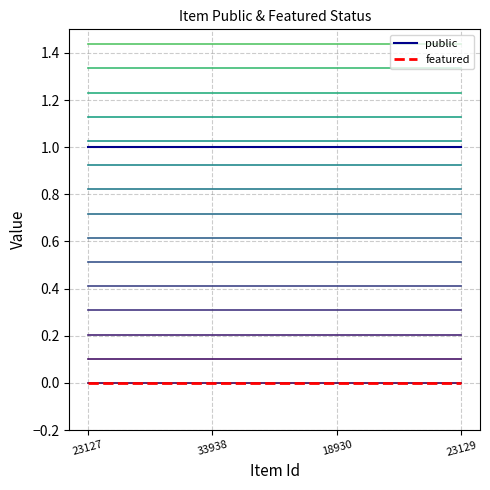

True or false: line_19 has a value of 2.7 at 18930.

False